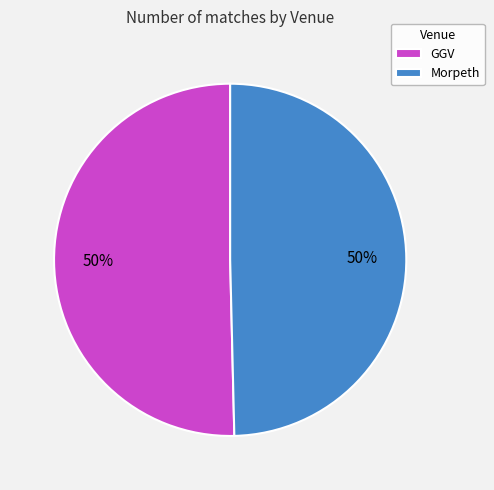

True or false: GGV accounts for 65% of the total.

False